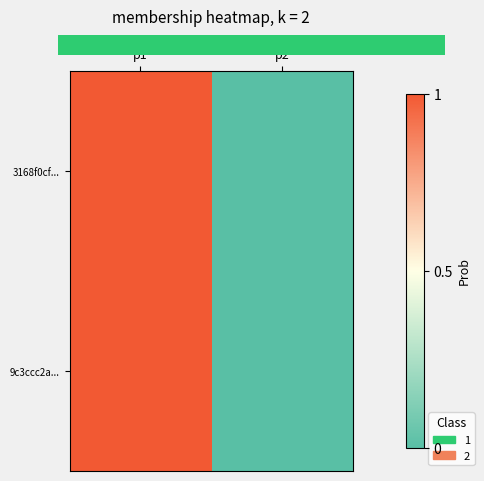

Is it true that 3168f0cf... equals 0 at p1?

False